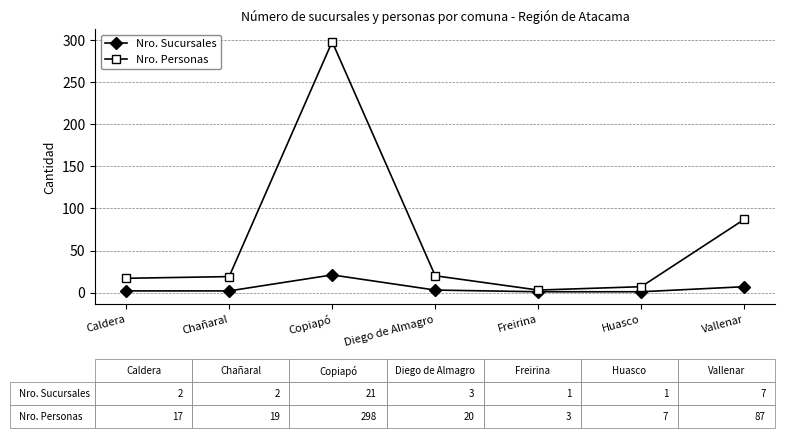

At how many categories does at least one series exceed 242?

1